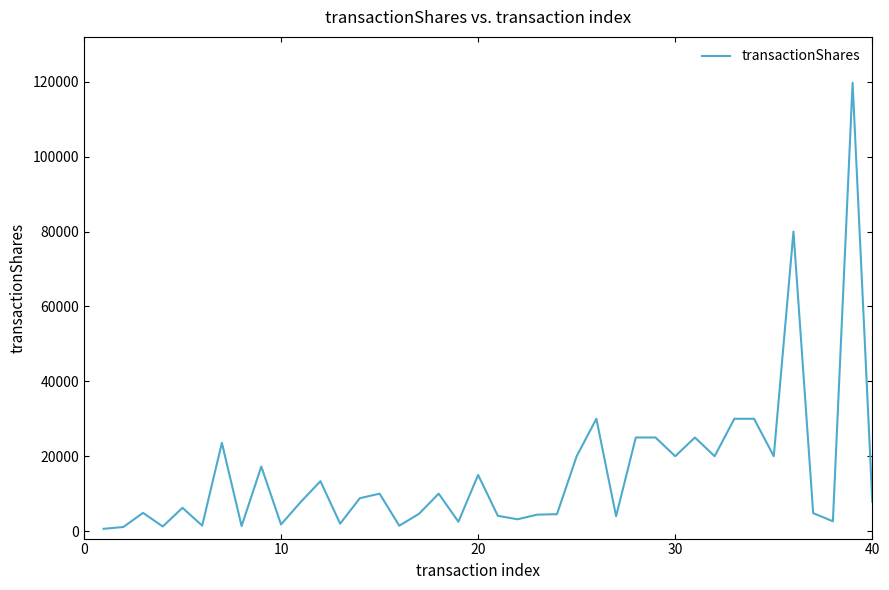

What is the maximum value shown in the chart?

119750